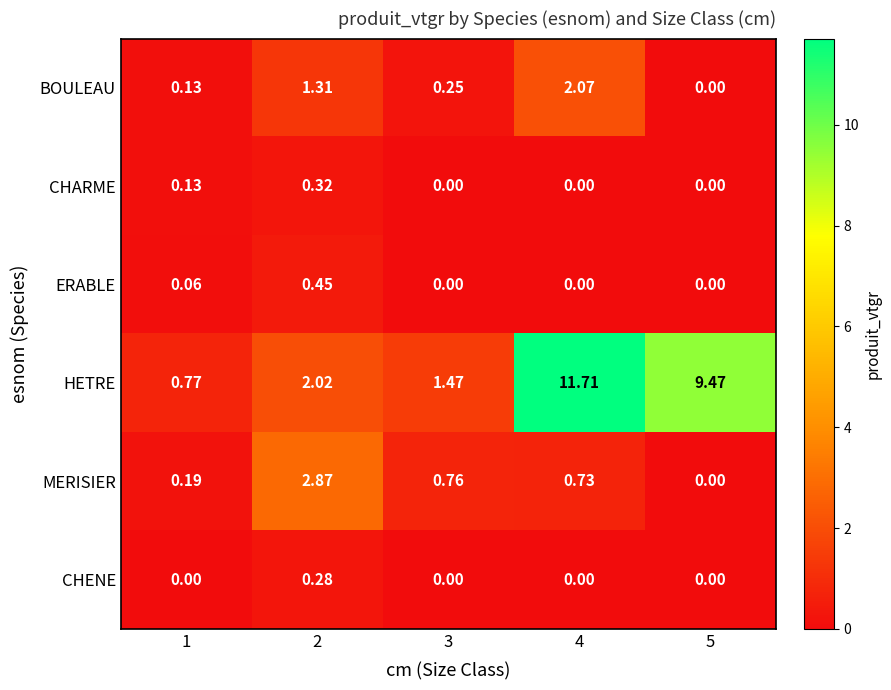

Is the value of ERABLE at 2 greater than the value of CHARME at 5?

Yes